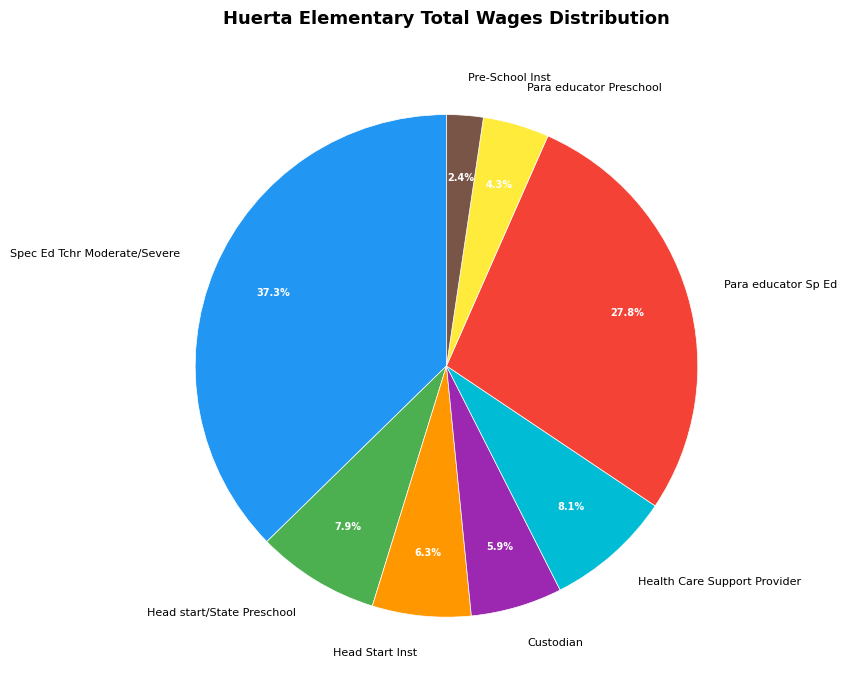

Which category has the biggest portion of the pie?

Spec Ed Tchr Moderate/Severe